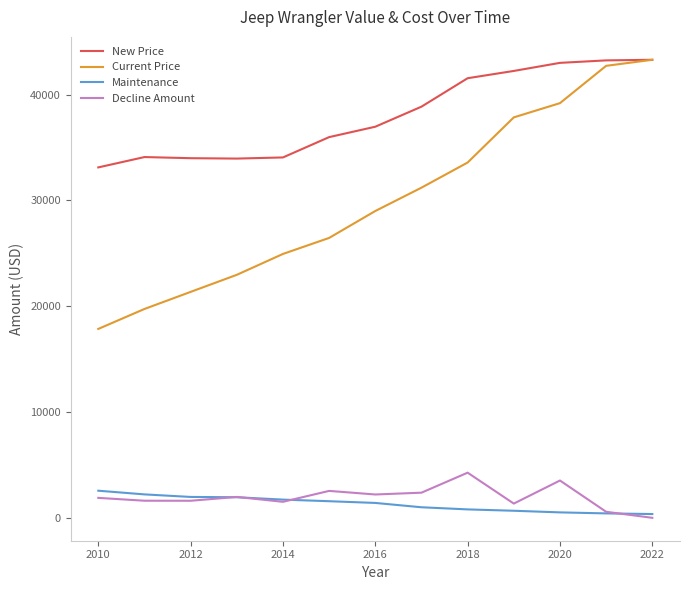

Which series has the largest total across all categories?

New Price